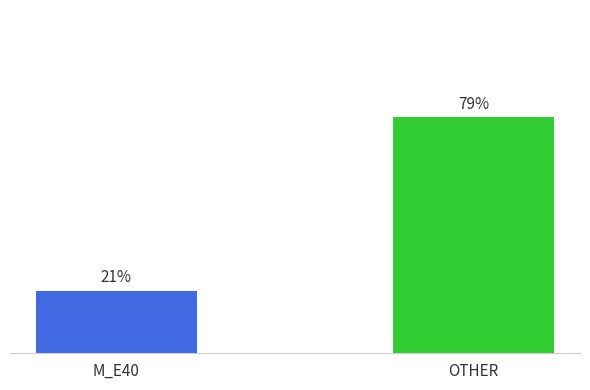

Reading left to right, transcribe all the data shown in this chart.

M_E40=21	OTHER=79